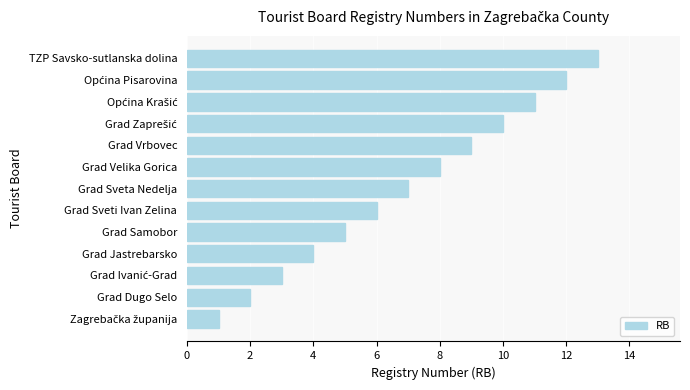

What is the difference between the maximum and minimum values?

12